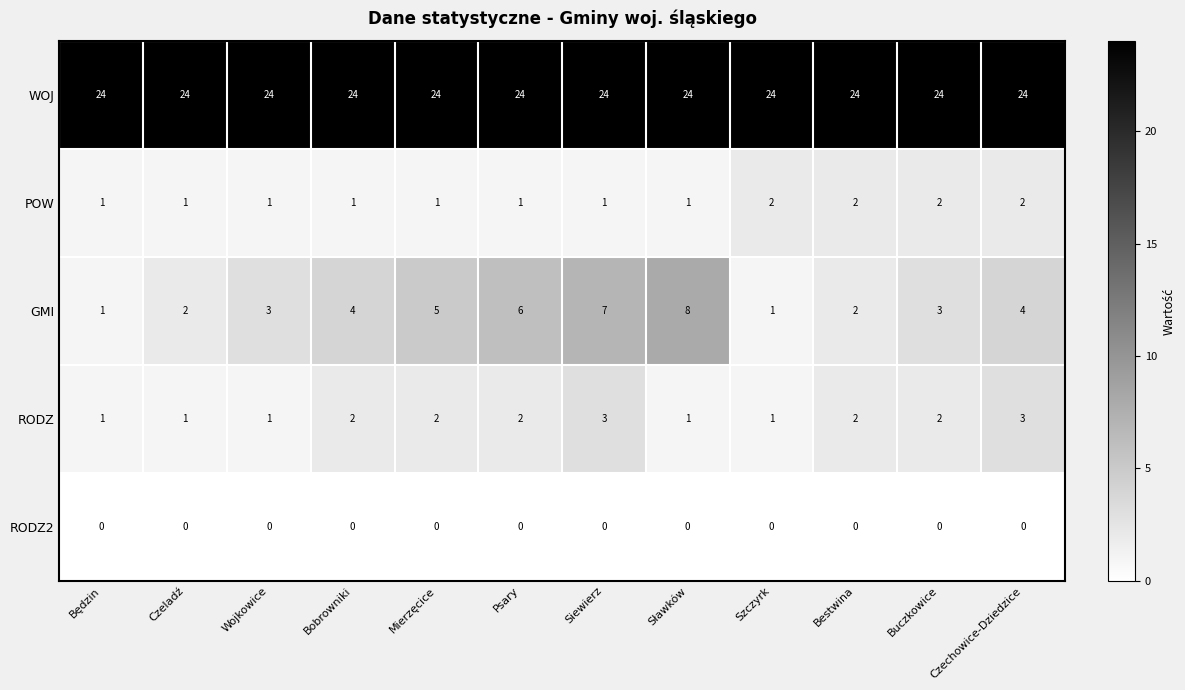

Rank the series by their maximum value, from lowest to highest.

RODZ2, POW, RODZ, GMI, WOJ